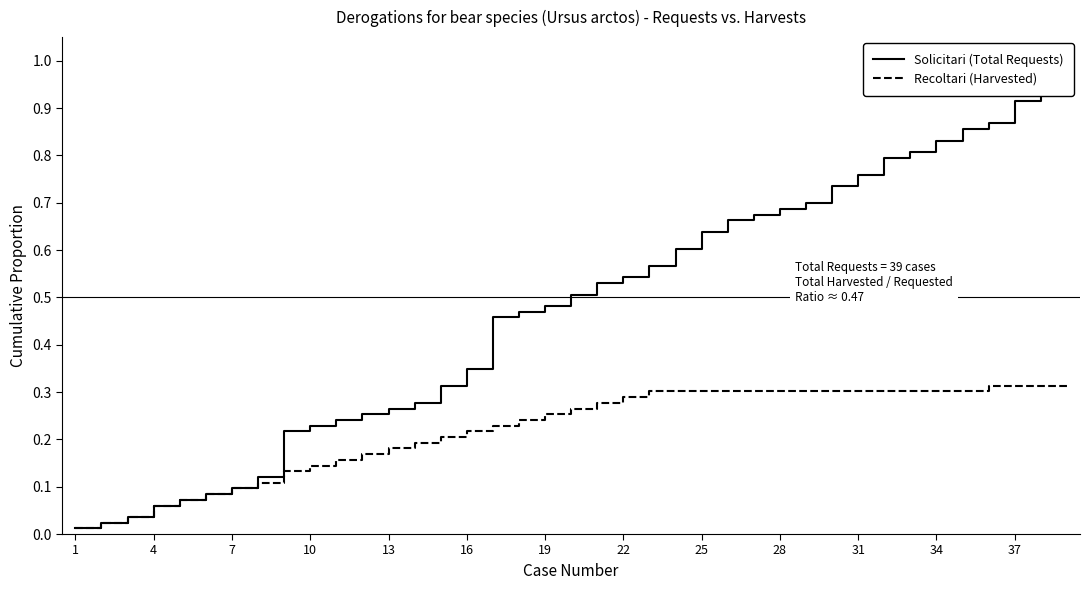

True or false: Recoltari (Harvested) has a value of 0.3 at 25.

True